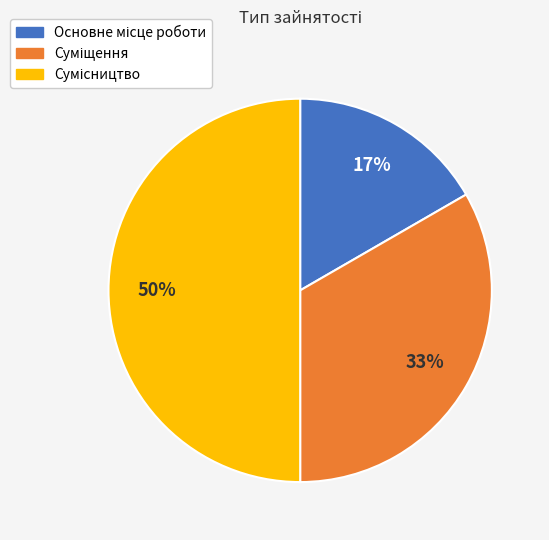

To the nearest percent, what is the difference between the largest and smallest slice percentages?

33%